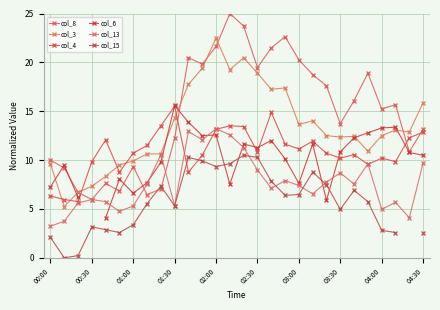

True or false: col_4 has a value of 8.8 at 10.

True